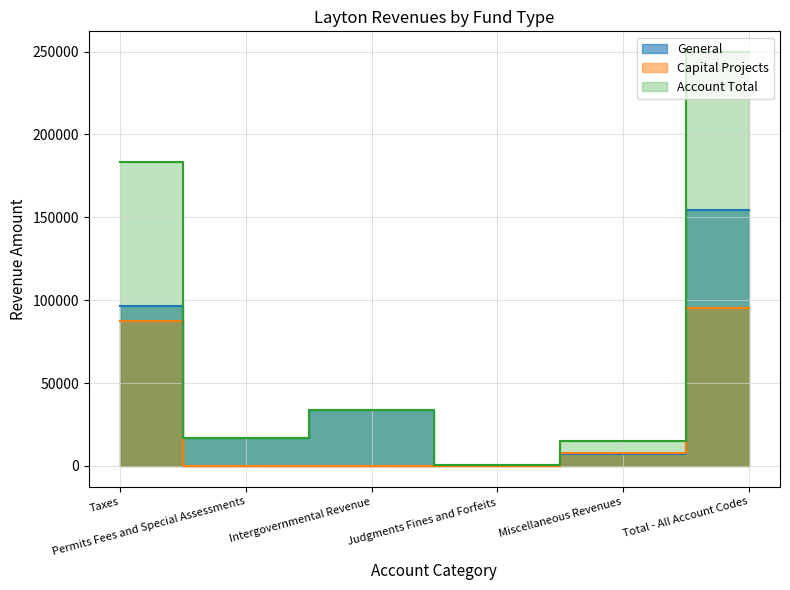

What is the total value across all series at Miscellaneous Revenues?

30248